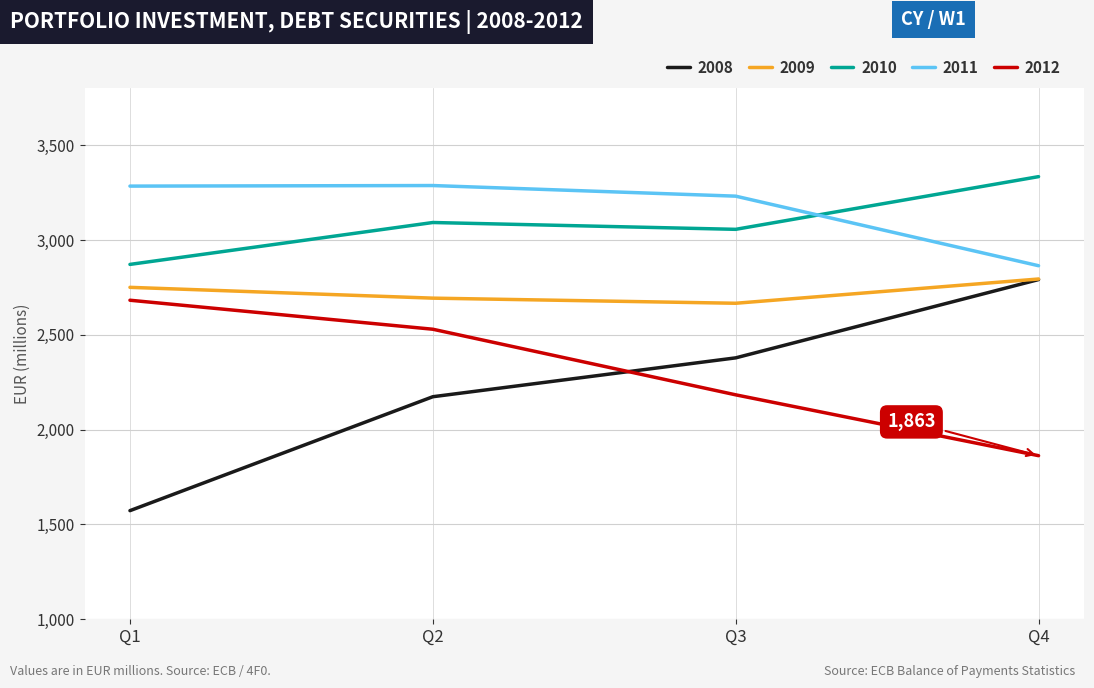

What is the spread (max minus min) of values at Q3?

1048